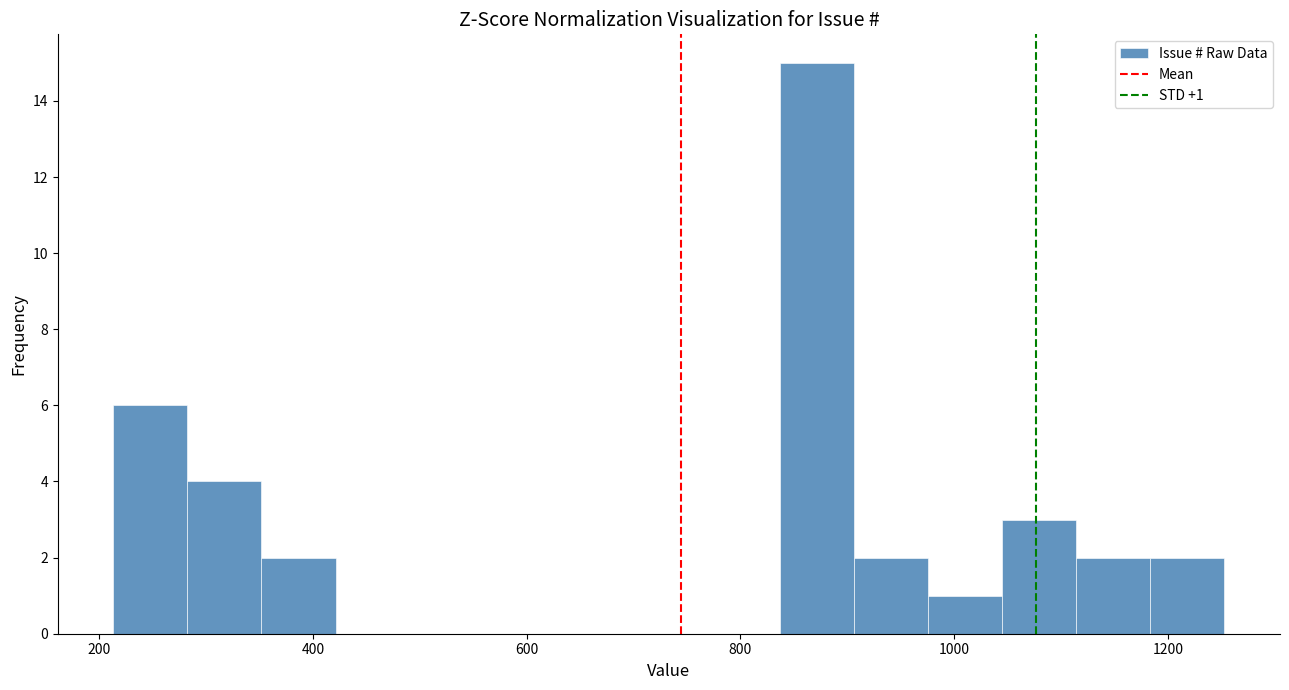

Around what value on the x-axis is the tallest bar? Give the approximate position of its centre, as read against the axis.

880